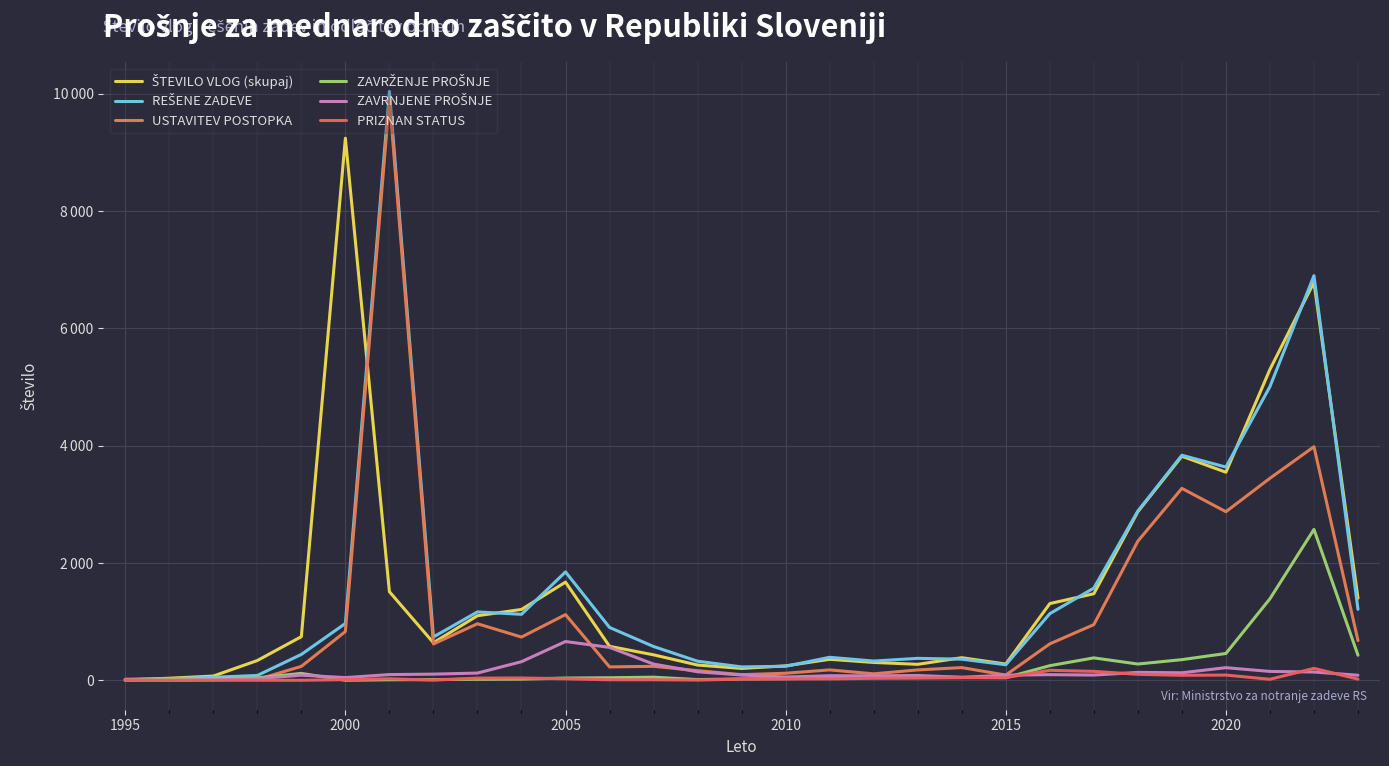

Does the chart display data point markers on the line(s)?

No